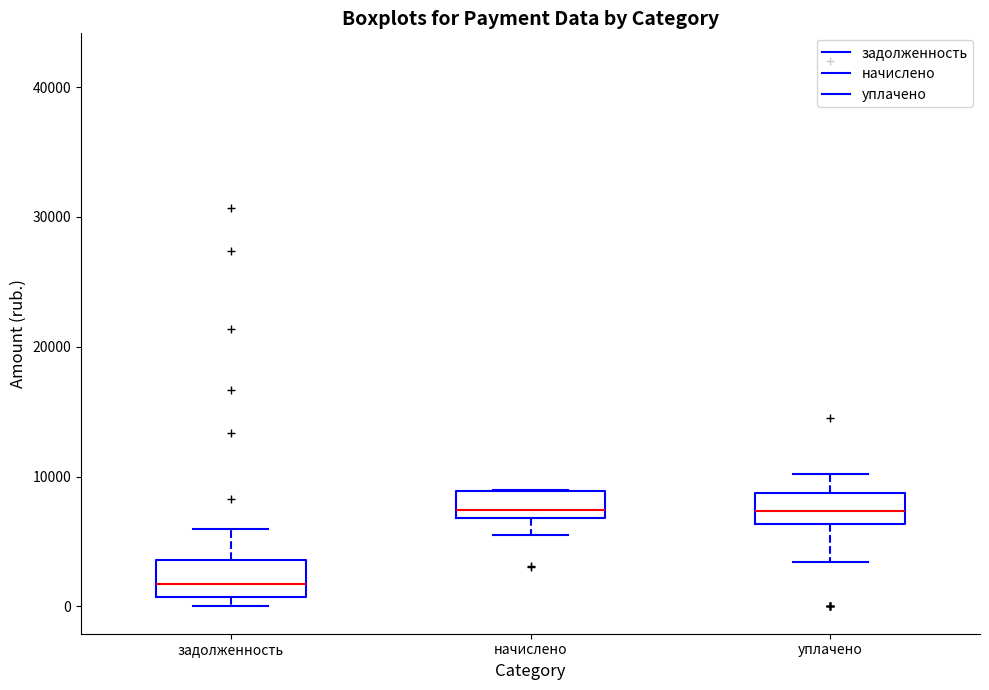

Where is the upper edge of the box for начислено on the y-axis? The values are not printed on the chart, so give them approximately, as read against the axis.

9000